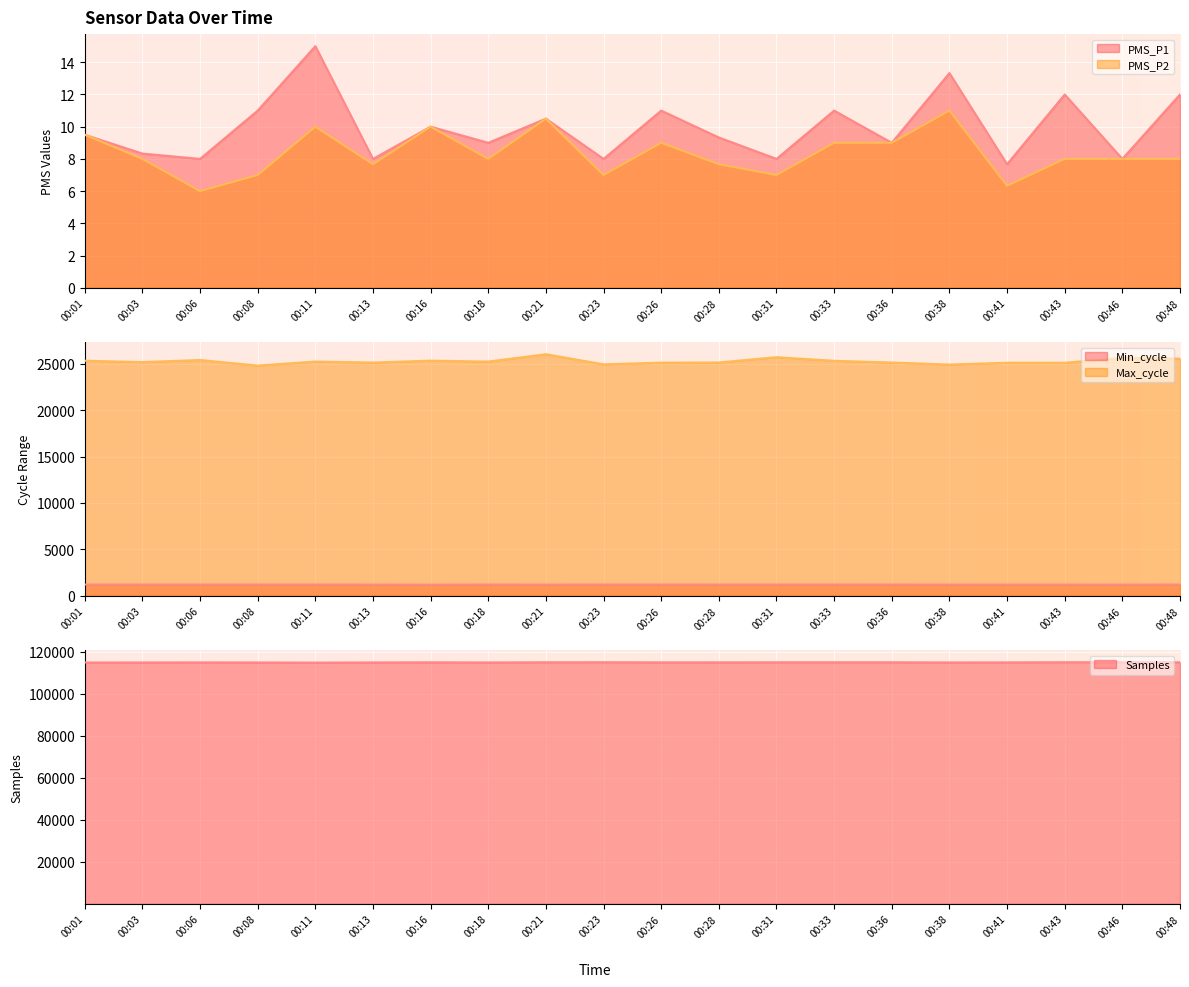

True or false: Samples and Max_cycle cross at least once.

False